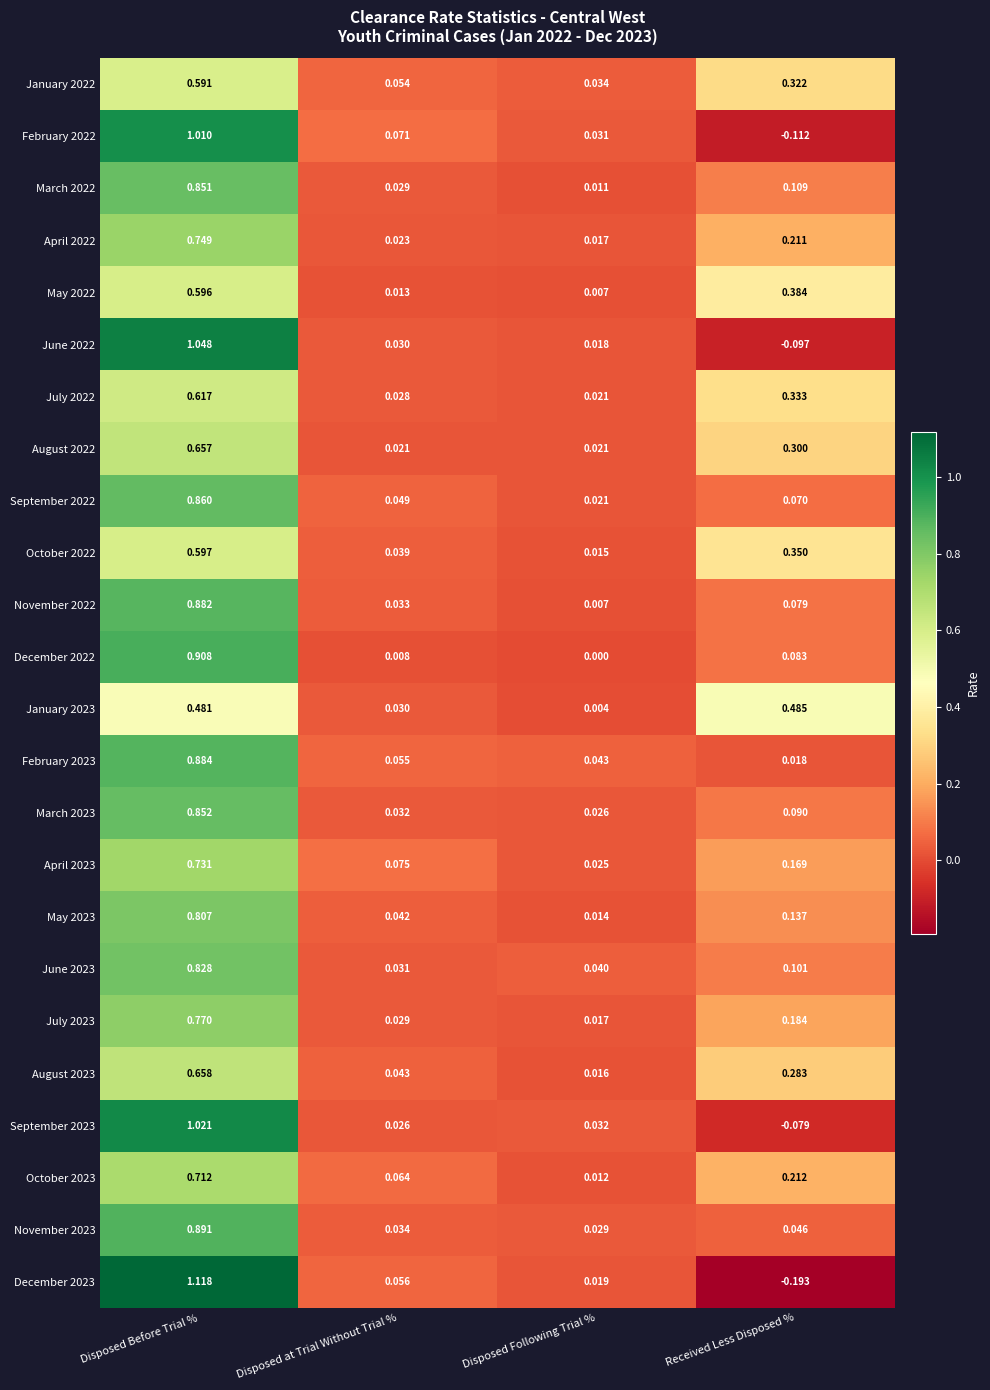

At which category is the sum across all series the highest?

Disposed Before Trial %